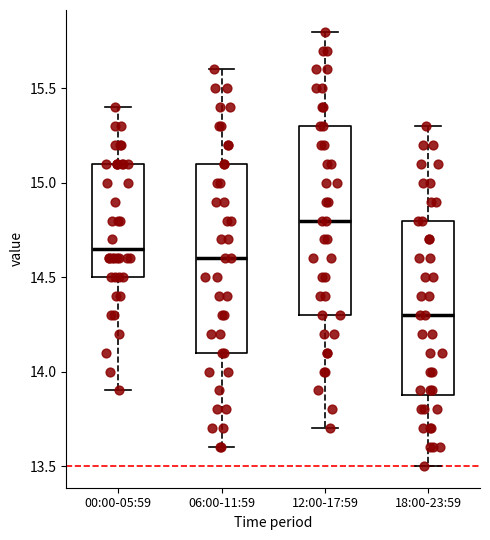

Reading left to right, transcribe this box plot: for each box, give where its median line is, the range the box spans, and where its two whiskers end, as read against the y-axis. The values are not printed on the chart, so give them approximately, as read against the axis.

00:00-05:59: median 14.65, box 14.50 to 15.10, whiskers 13.90 to 15.40
06:00-11:59: median 14.60, box 14.10 to 15.10, whiskers 13.60 to 15.60
12:00-17:59: median 14.80, box 14.30 to 15.30, whiskers 13.70 to 15.80
18:00-23:59: median 14.30, box 13.90 to 14.80, whiskers 13.50 to 15.30